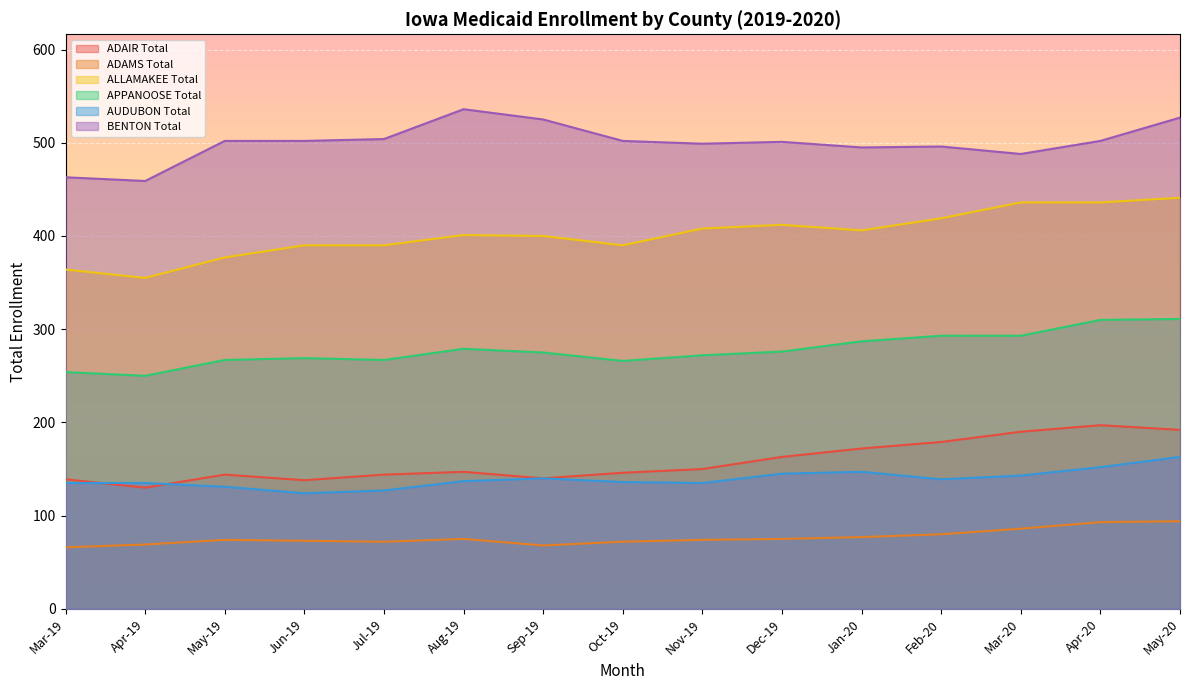

Is it true that ALLAMAKEE Total equals 481 at Mar-19?

False